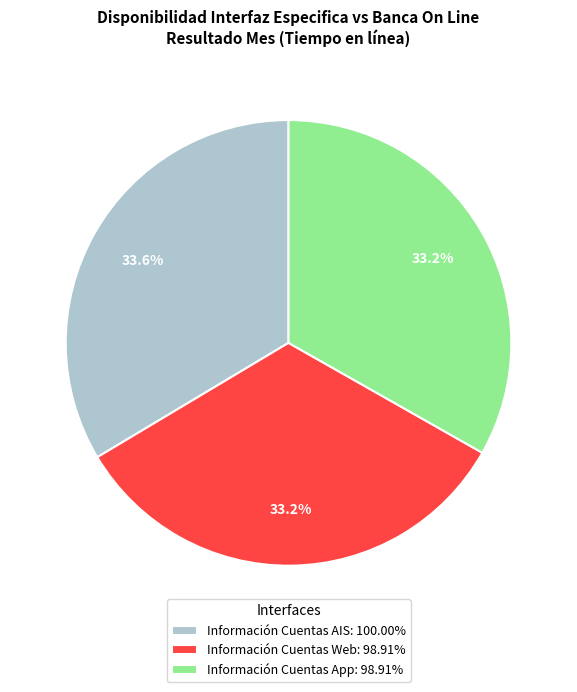

How many slices are in this pie chart?

3